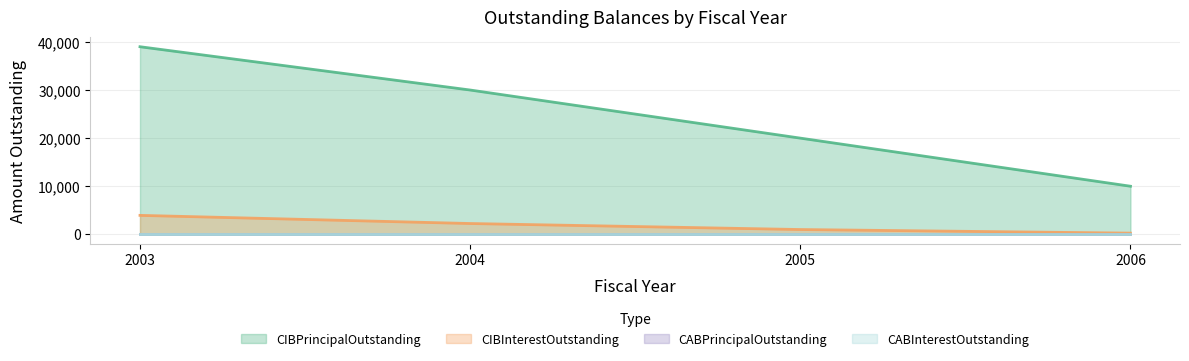

True or false: CIBInterestOutstanding and CIBPrincipalOutstanding cross at least once.

False